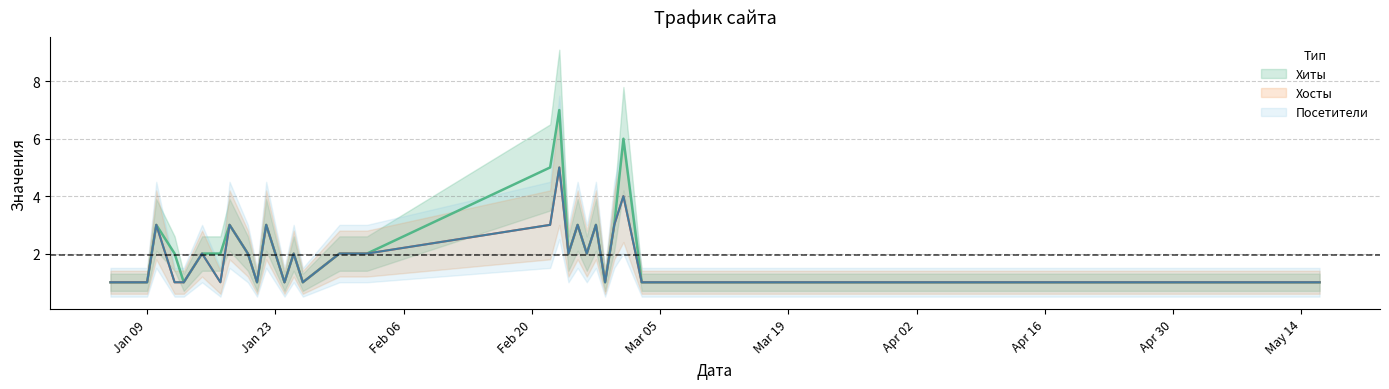

Rank the series at 2024-02-29 from lowest to highest value.

Хиты, Хосты, Посетители